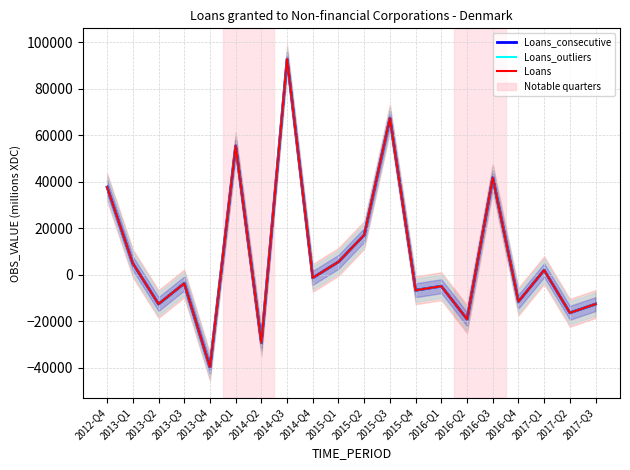

How many data points in Loans are less than -1309?

10